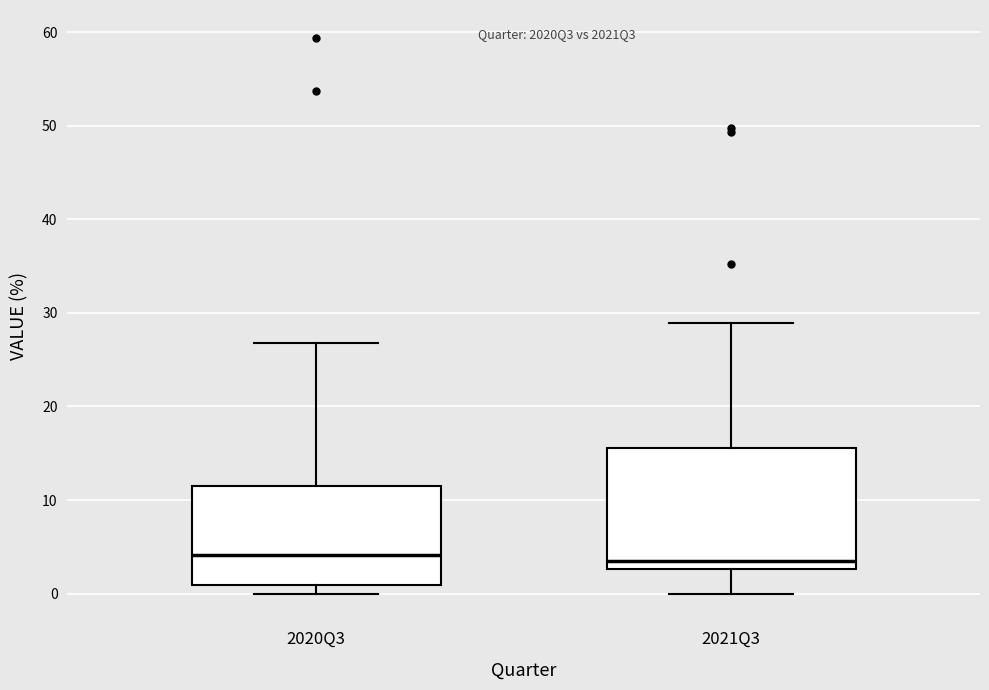

Comparing the boxes themselves (not the whiskers), which one is the tallest?

2021Q3